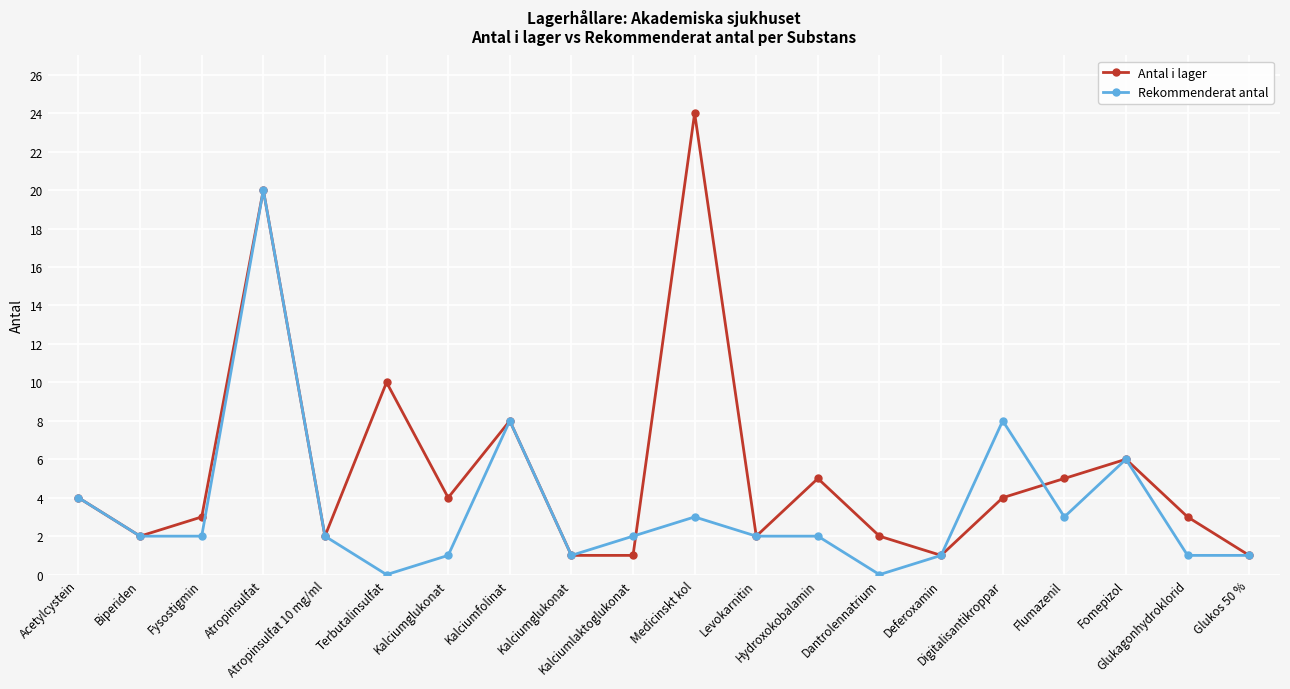

What is the difference between the second highest and second lowest values in the Antal i lager series?

19